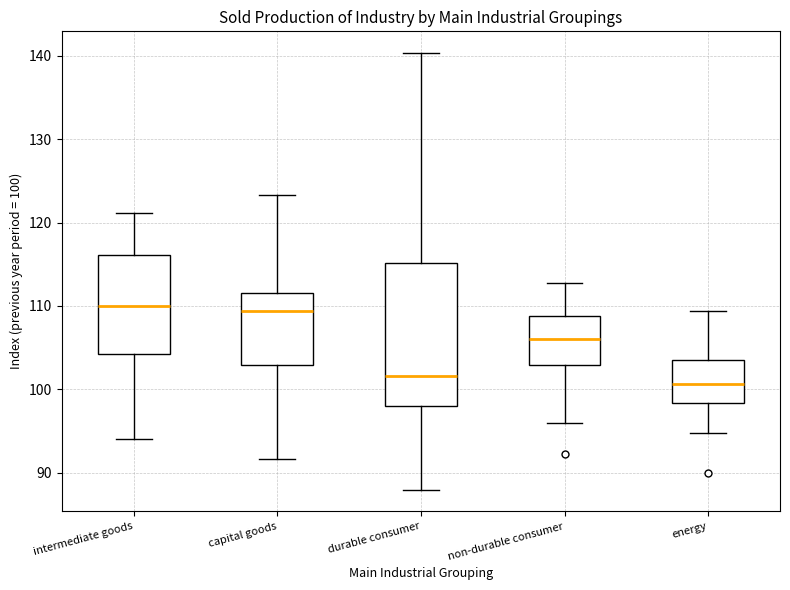

Where does the upper whisker of the box for intermediate goods end on the y-axis? The values are not printed on the chart, so give them approximately, as read against the axis.

121